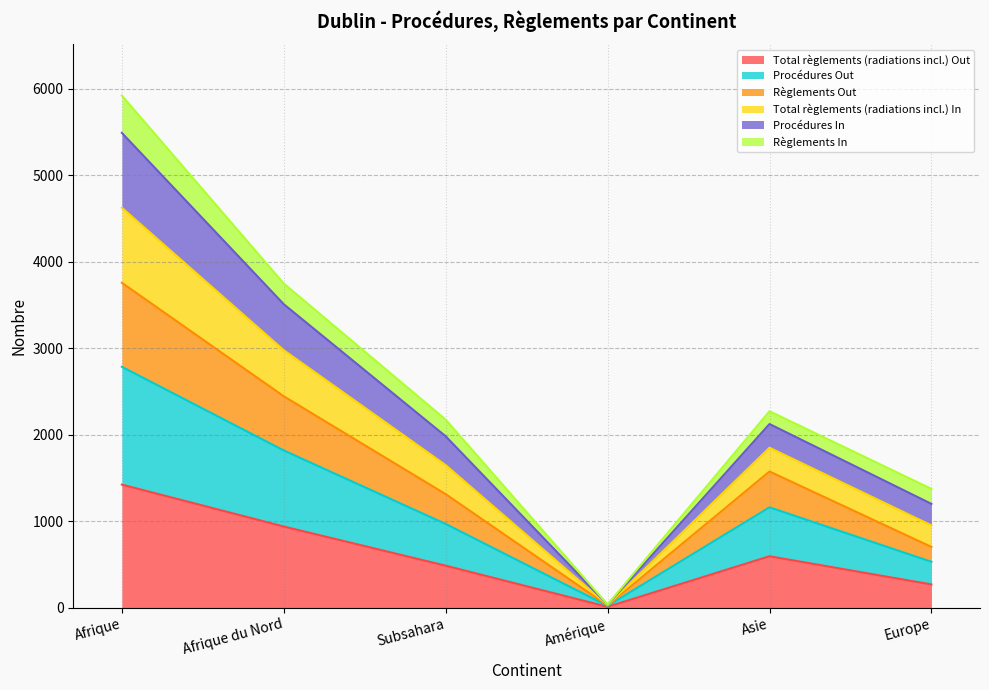

At which category is the sum across all series the highest?

Afrique